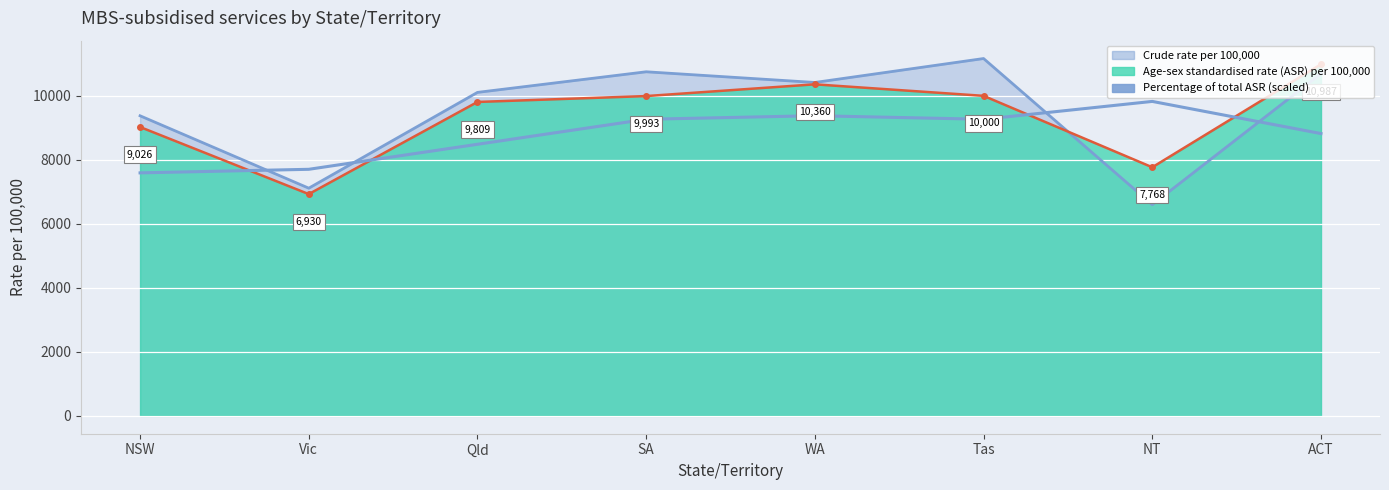

Approximately how many times larger is the value at Qld compared to WA?

0.9